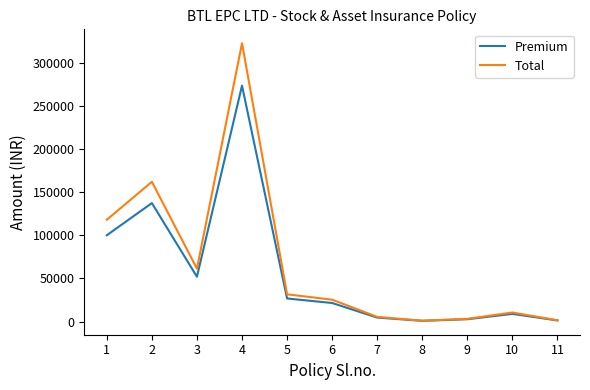

Is this an area chart (filled region under the line)?

No